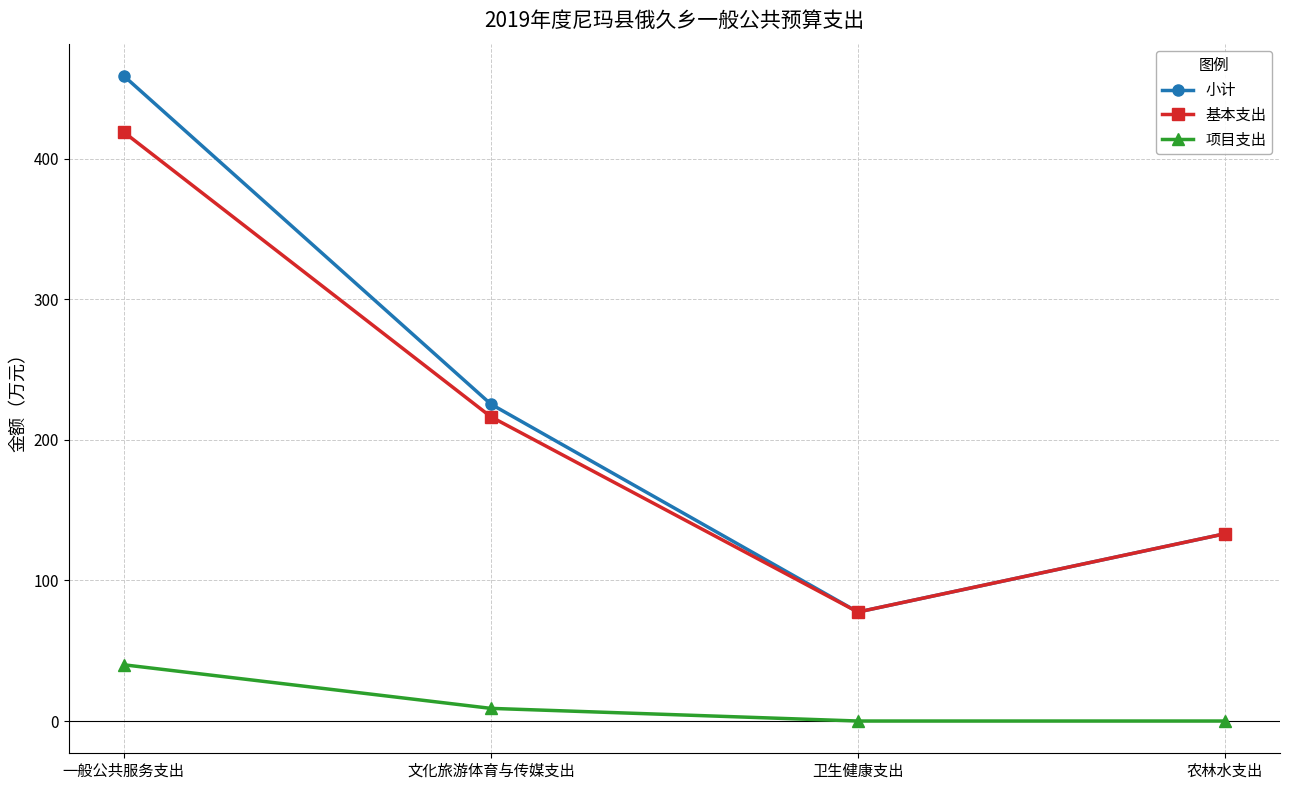

What is the difference between the 基本支出 values at 卫生健康支出 and 一般公共服务支出?

341.3